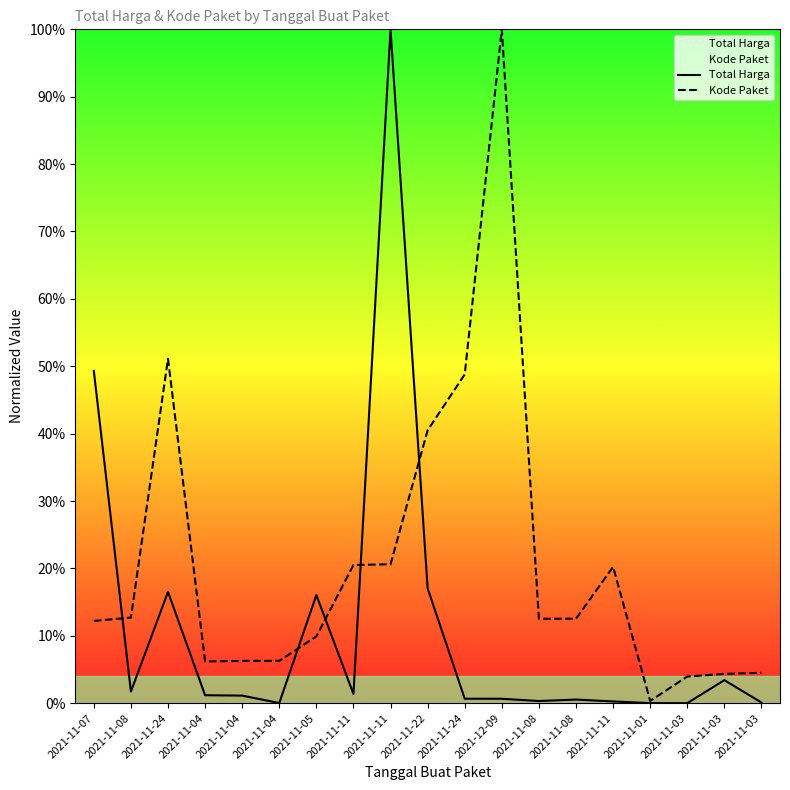

What is the sum of all Kode Paket values?

3.9